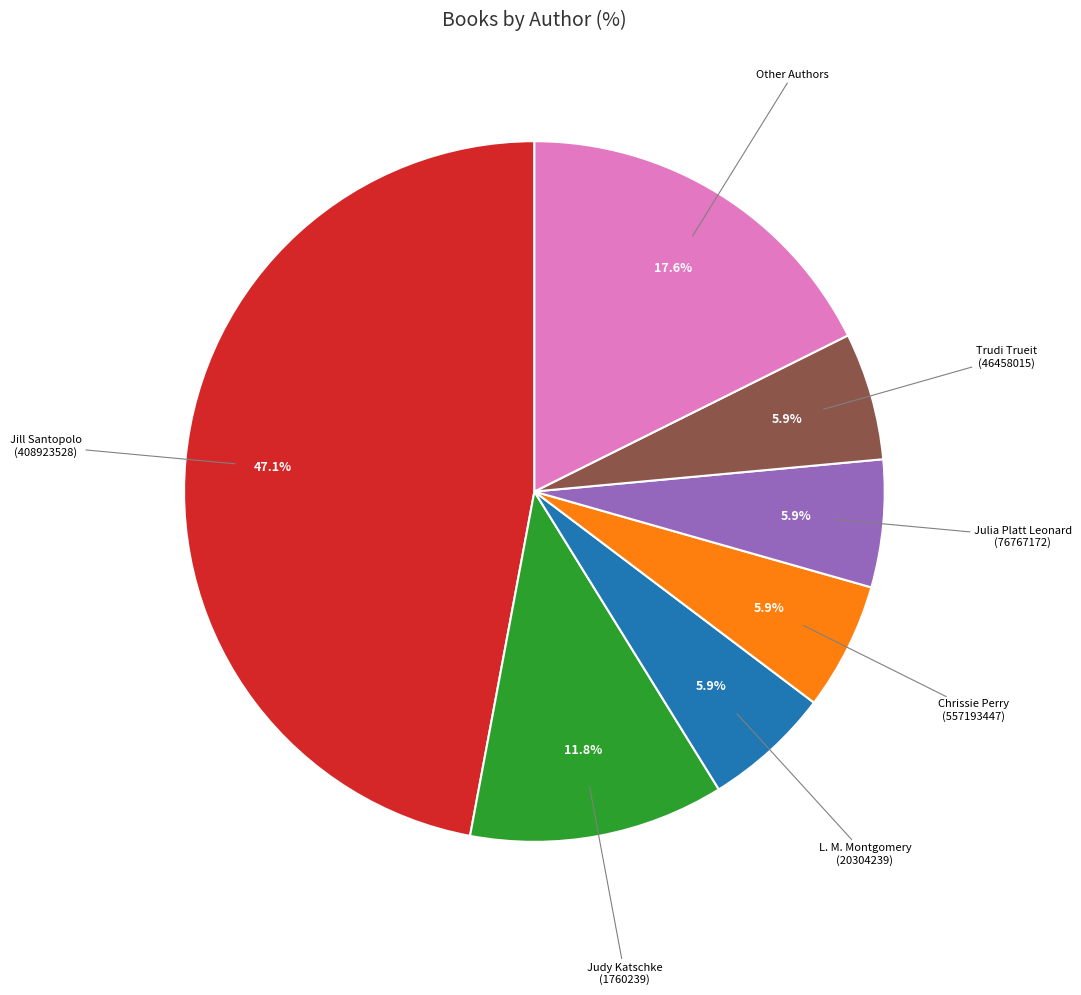

How many slices are in this pie chart?

7